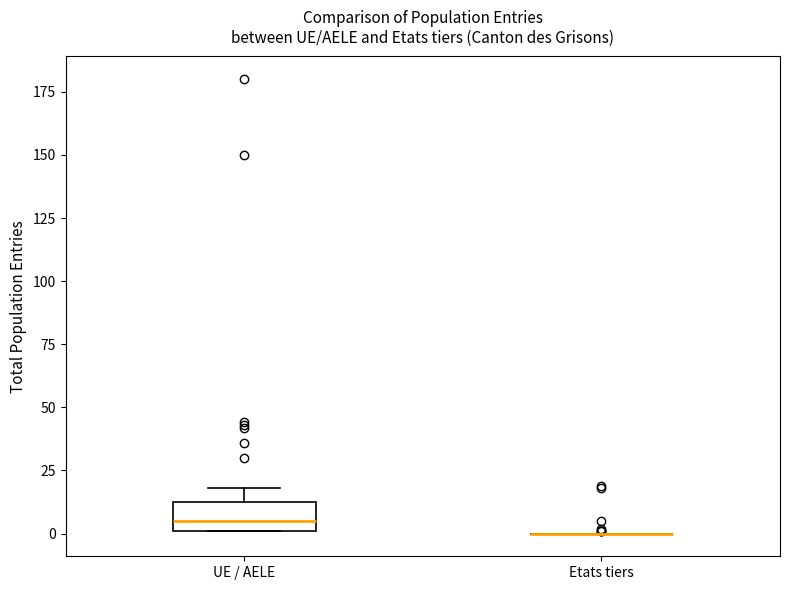

Reading left to right, transcribe this box plot: for each box, give where its median line is, the range the box spans, and where its two whiskers end, as read against the y-axis. The values are not printed on the chart, so give them approximately, as read against the axis.

UE / AELE: median 5, box 0 to 15, whiskers 0 to 20
Etats tiers: box collapsed to a line at 0, whiskers 0 to 0